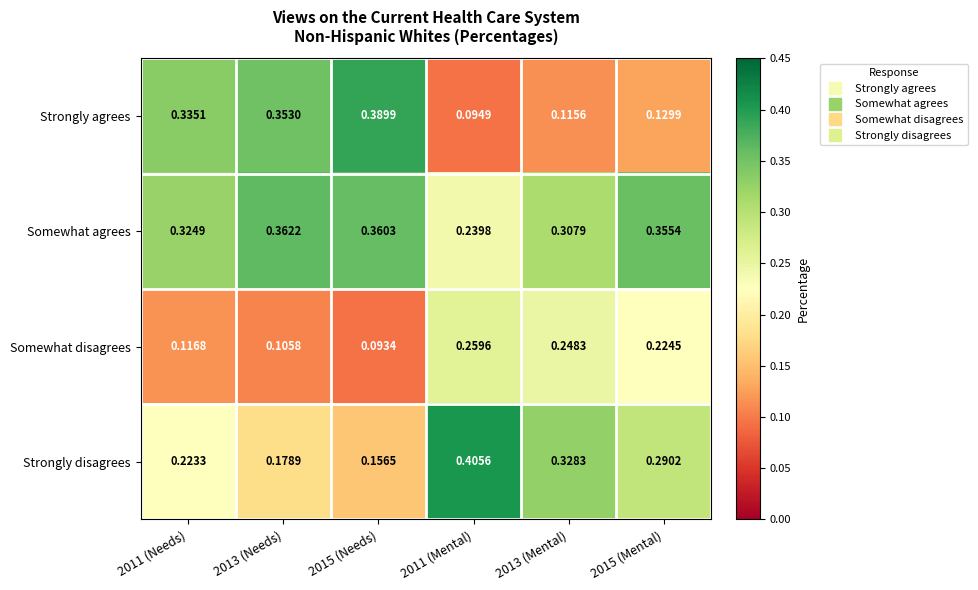

Is the value of Strongly disagrees at 2013 (Needs) greater than the value of Strongly agrees at 2015 (Mental)?

Yes